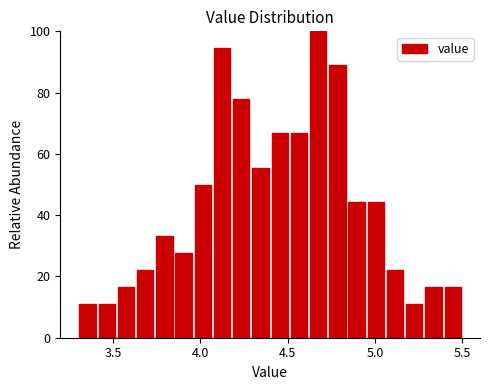

Read against the x-axis, roughly where is the centre of the tallest bar?

4.70